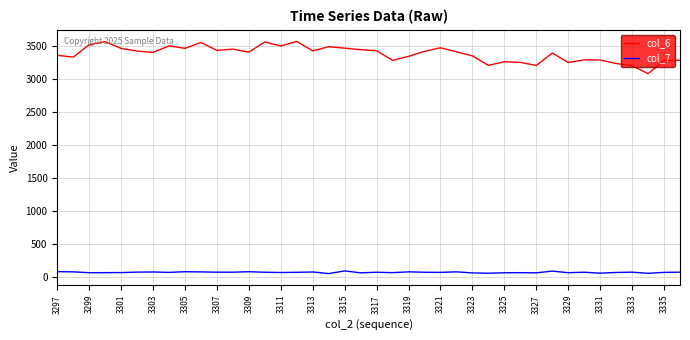

Rank the series by their maximum value, from lowest to highest.

col_7, col_6